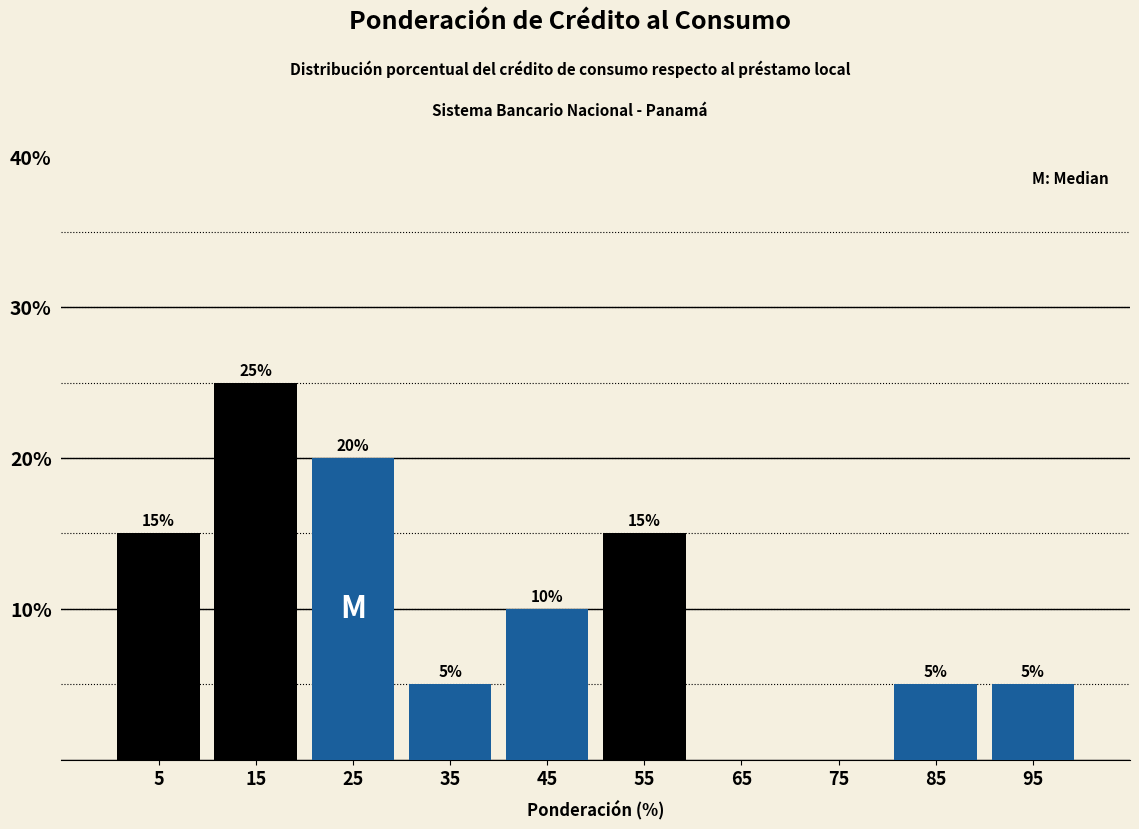

Over which range of the x-axis is the bar tallest?

10 to 20